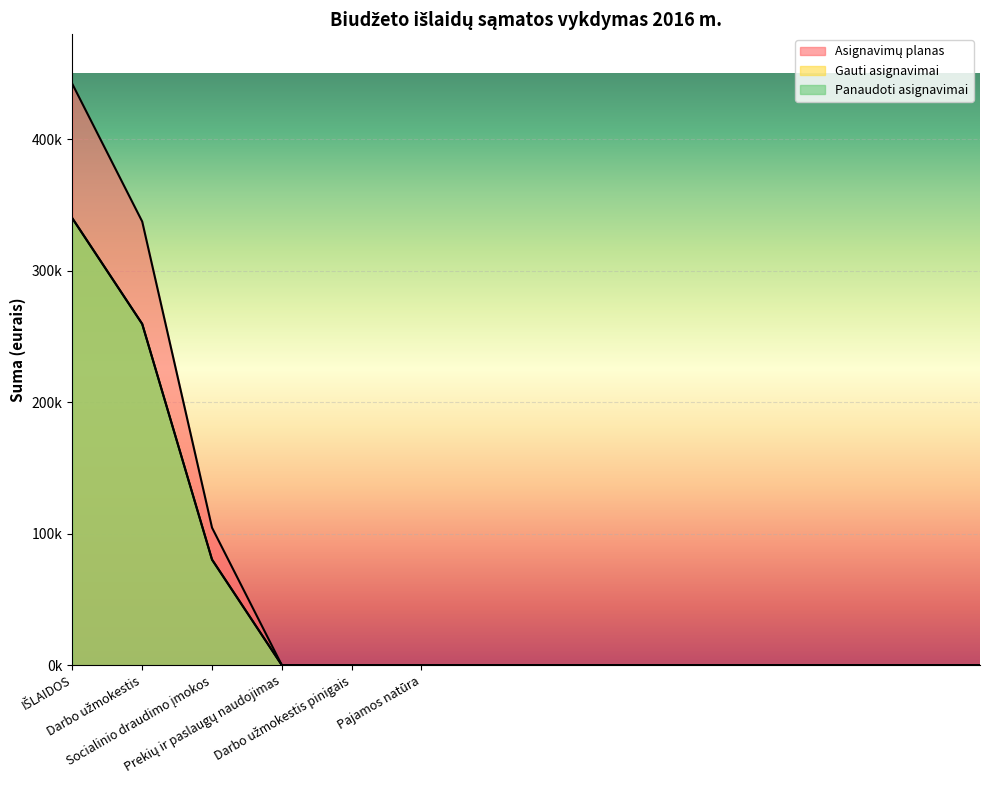

The Gauti asignavimai series shows 231865.9 at Socialinio draudimo įmokos (3). True or false?

False